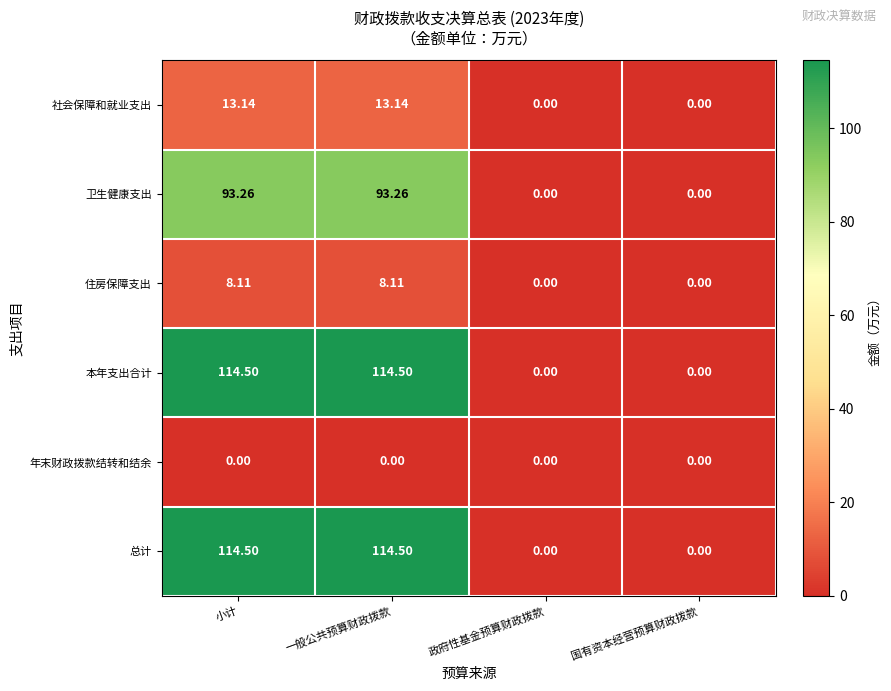

Is the value of 卫生健康支出 at 一般公共预算财政拨款 greater than the value of 本年支出合计 at 一般公共预算财政拨款?

No